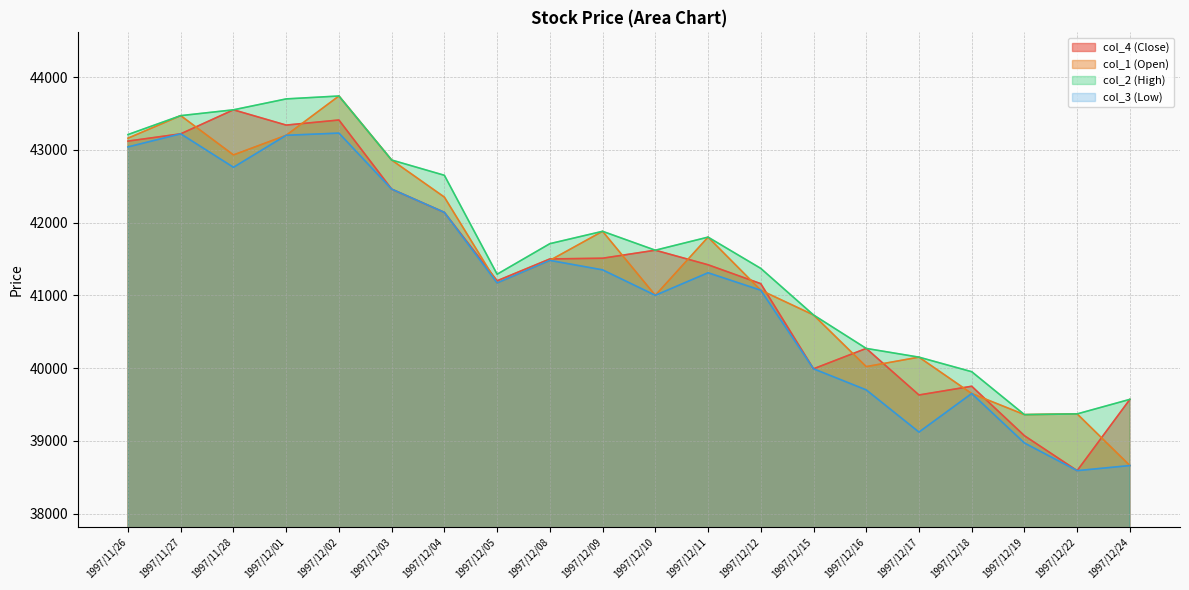

How many interior local peaks does the col_2 (High) series have?

3